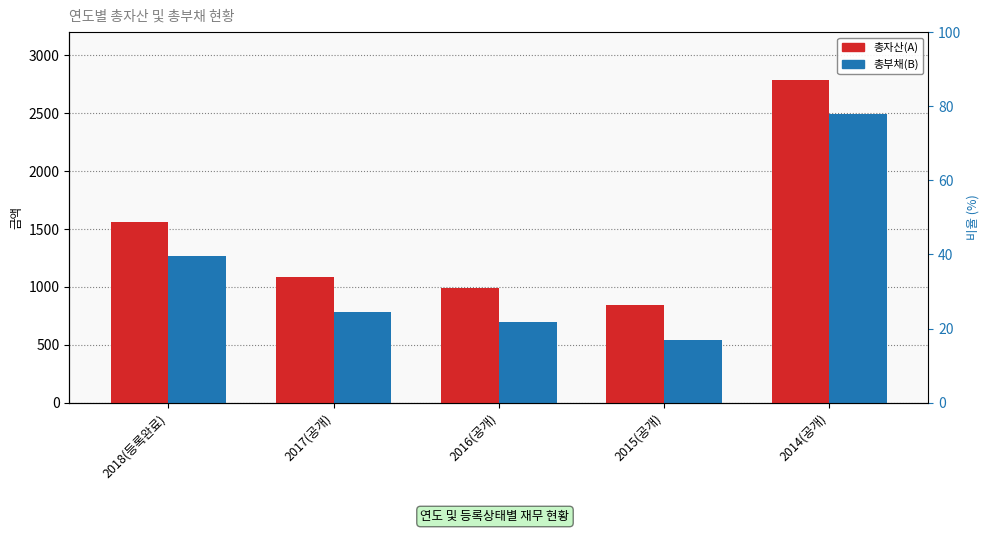

The value of 총자산(A) at 2018(등록완료) is 1564. True or false?

True